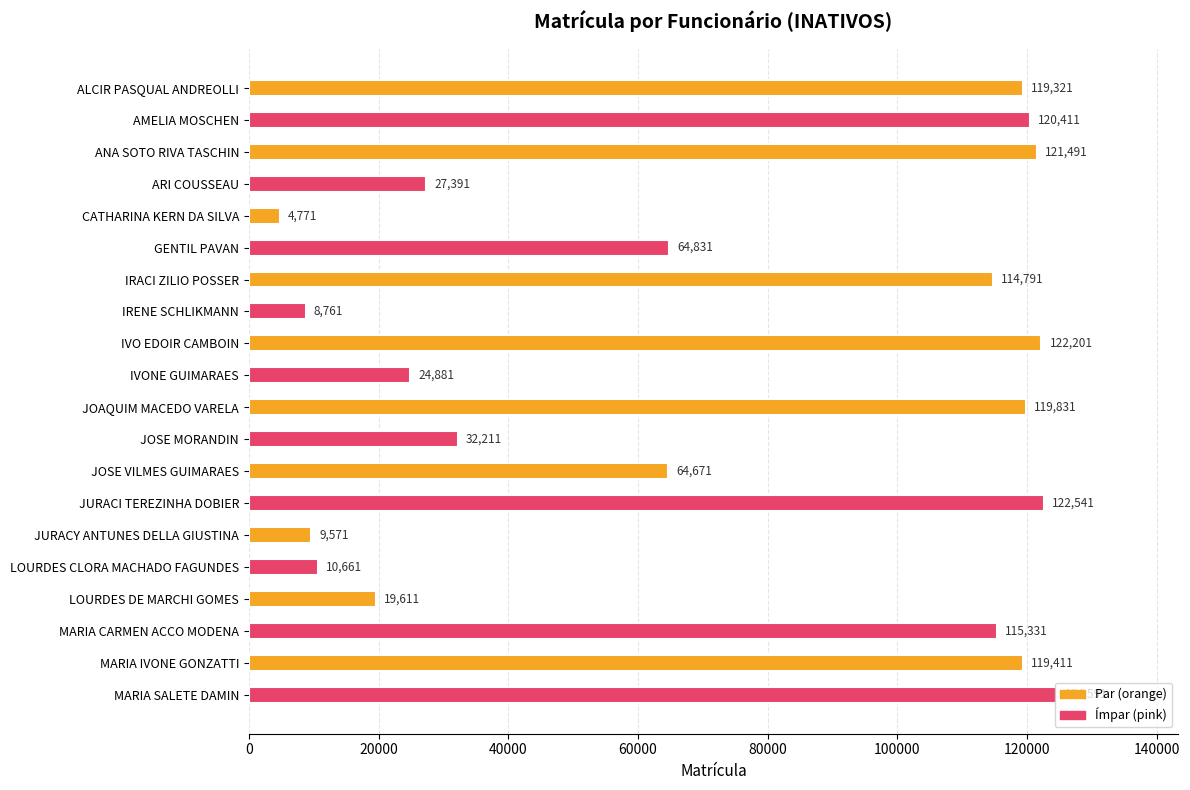

Is it true that the value at LOURDES DE MARCHI GOMES is 19611?

True